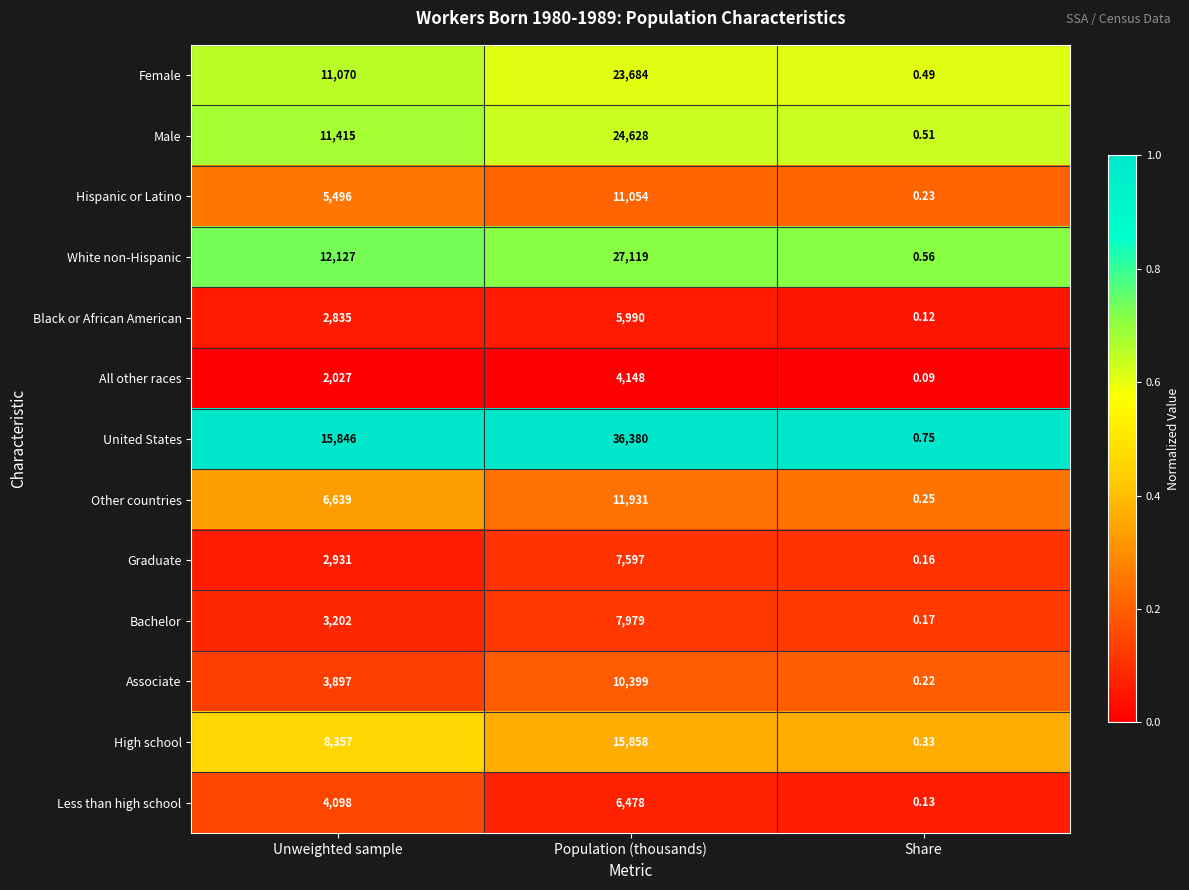

At which label is All other races closest to 2074?

Unweighted sample